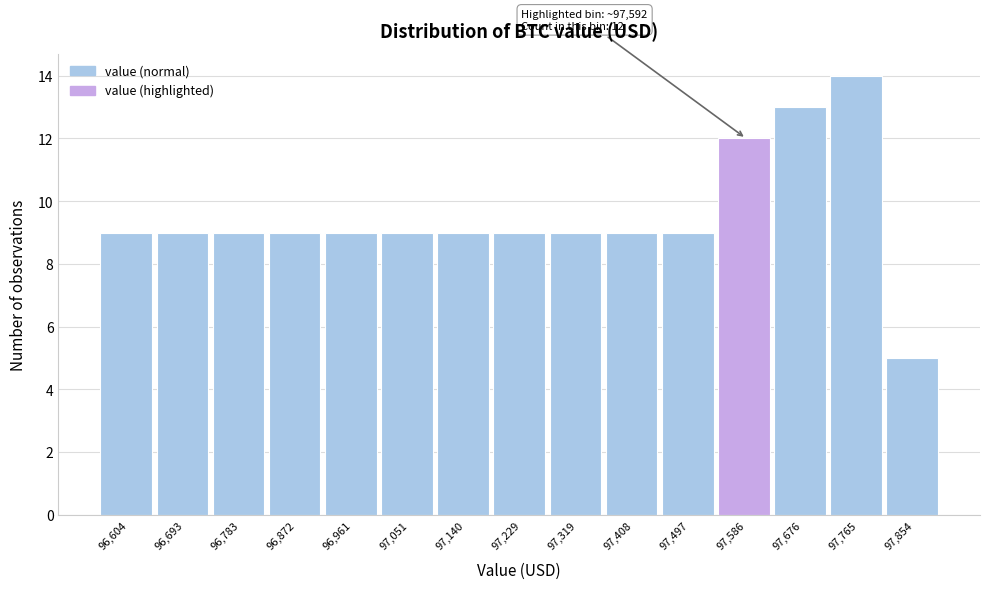

Which range on the x-axis has the tallest bar?

97720 to 97810